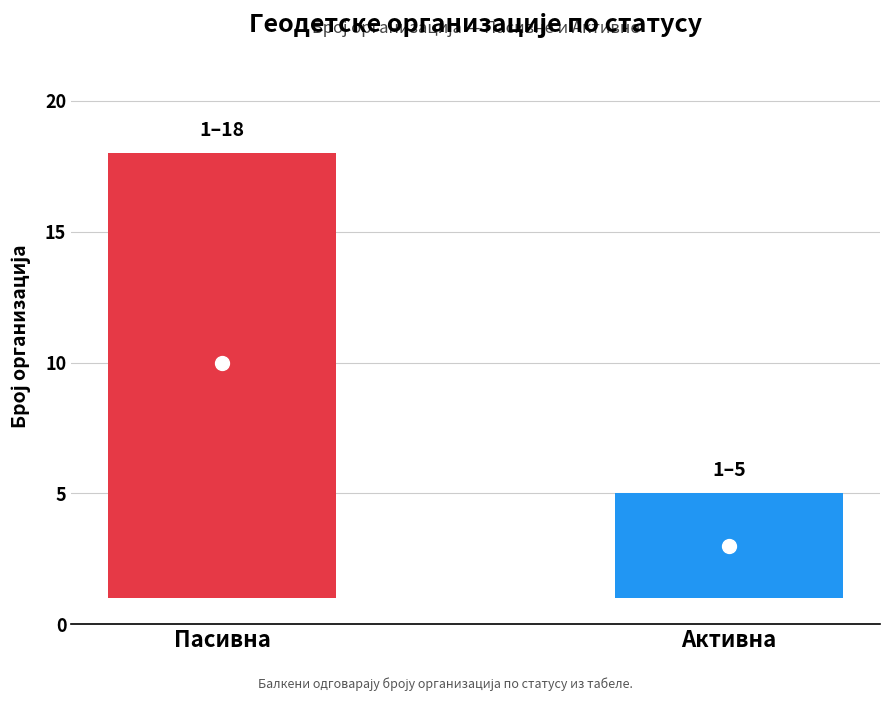

Which has a higher value, Пасивна or Активна?

Пасивна